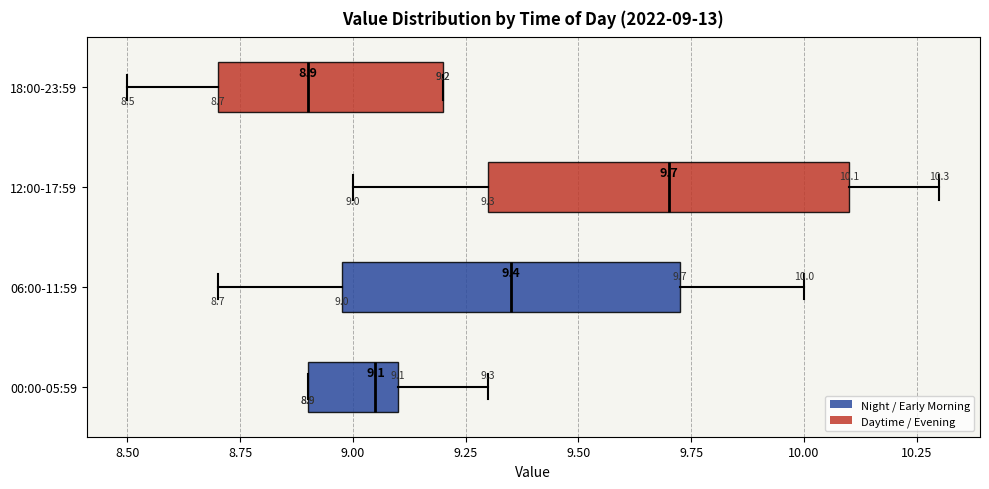

Which box has the furthest to the left median line?

18:00-23:59